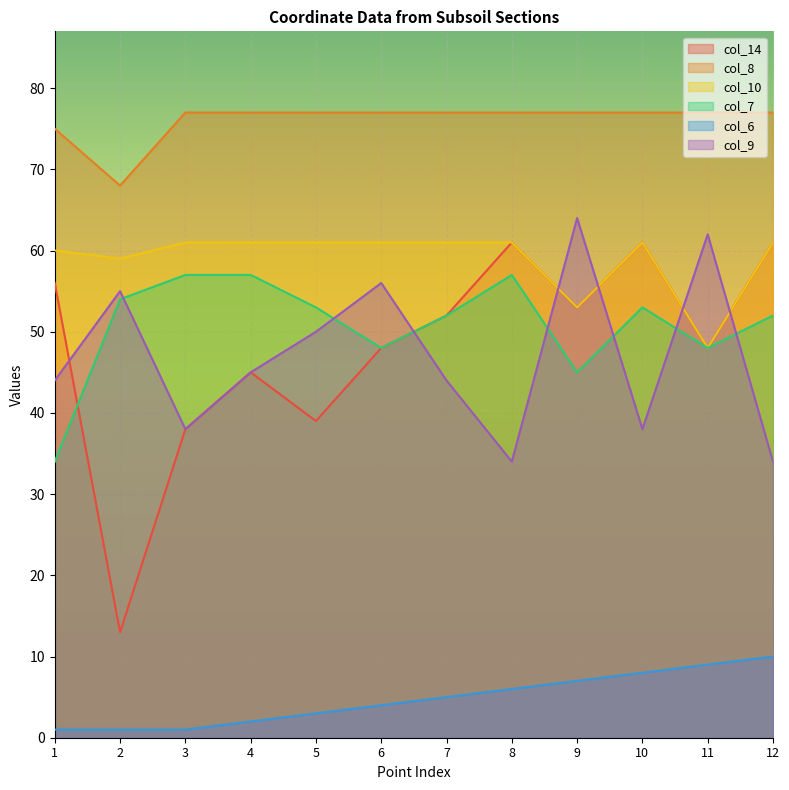

Does the chart display data point markers on the line(s)?

No